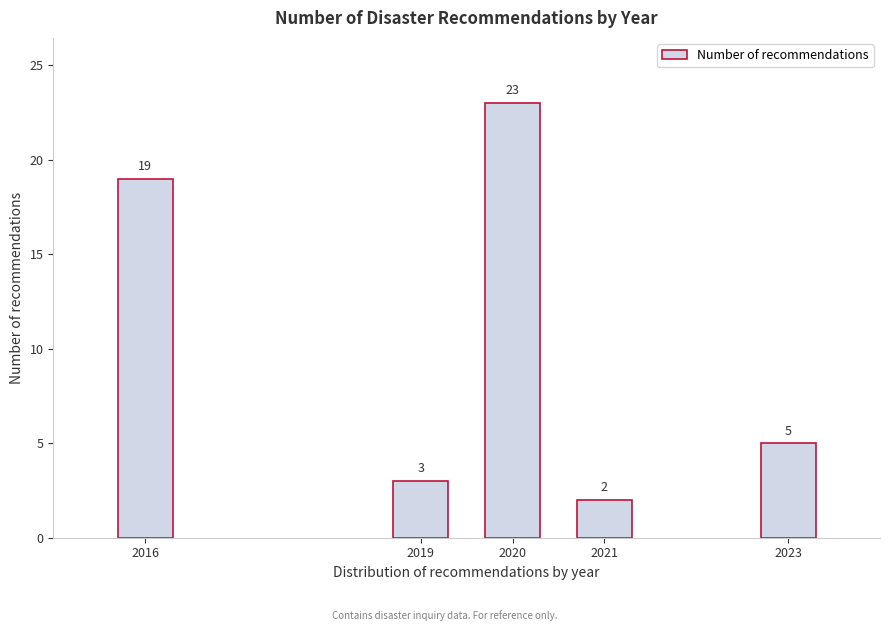

Reading left to right, list all the values displayed in this chart.

2016=19	2019=3	2020=23	2021=2	2023=5